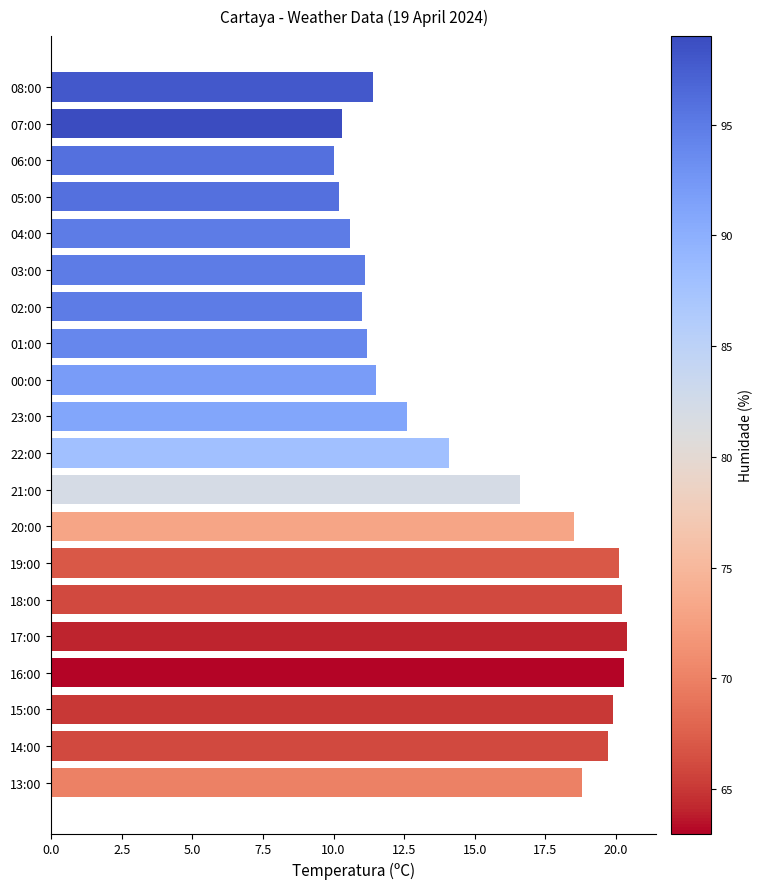

True or false: the data shows 5.1 at 21:00.

False